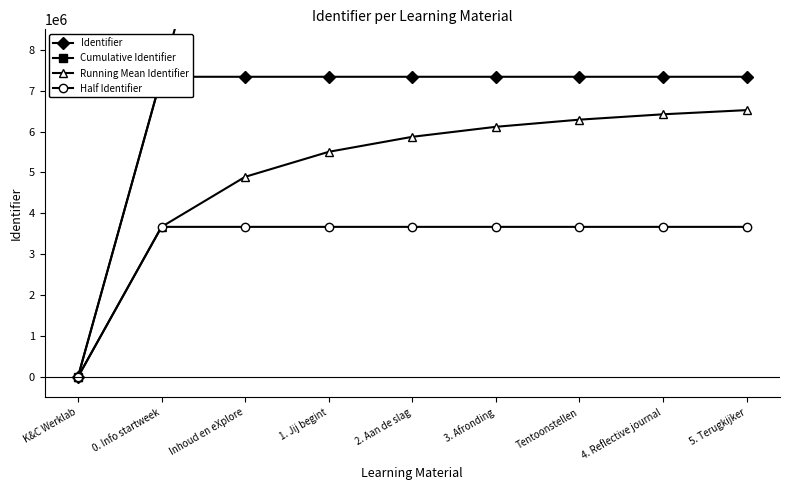

What are all the series names shown in the legend?

Identifier, Cumulative Identifier, Running Mean Identifier, Half Identifier